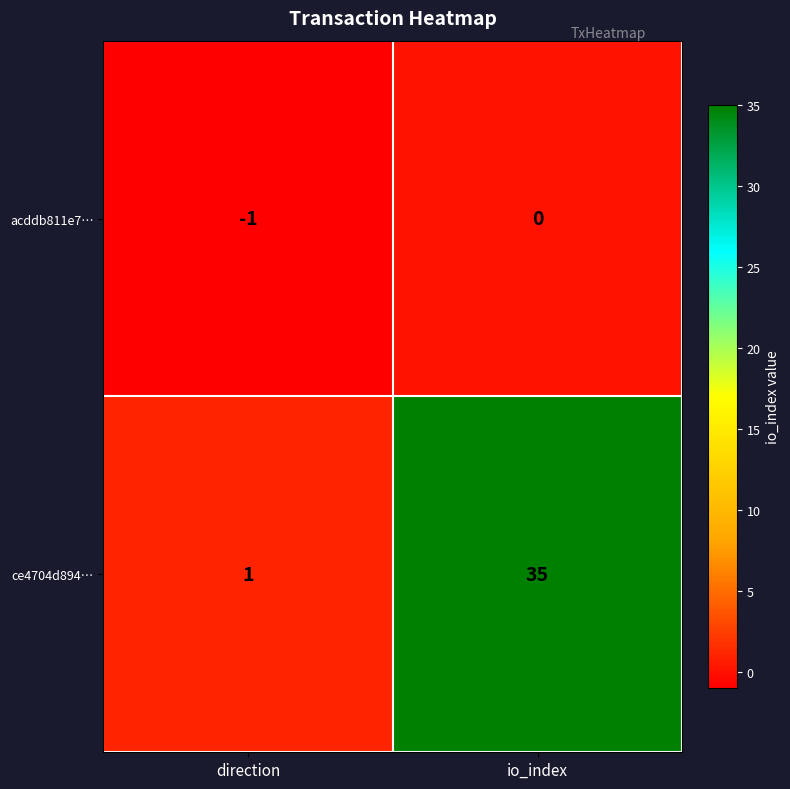

Which series has the largest range (max minus min)?

ce4704d894…